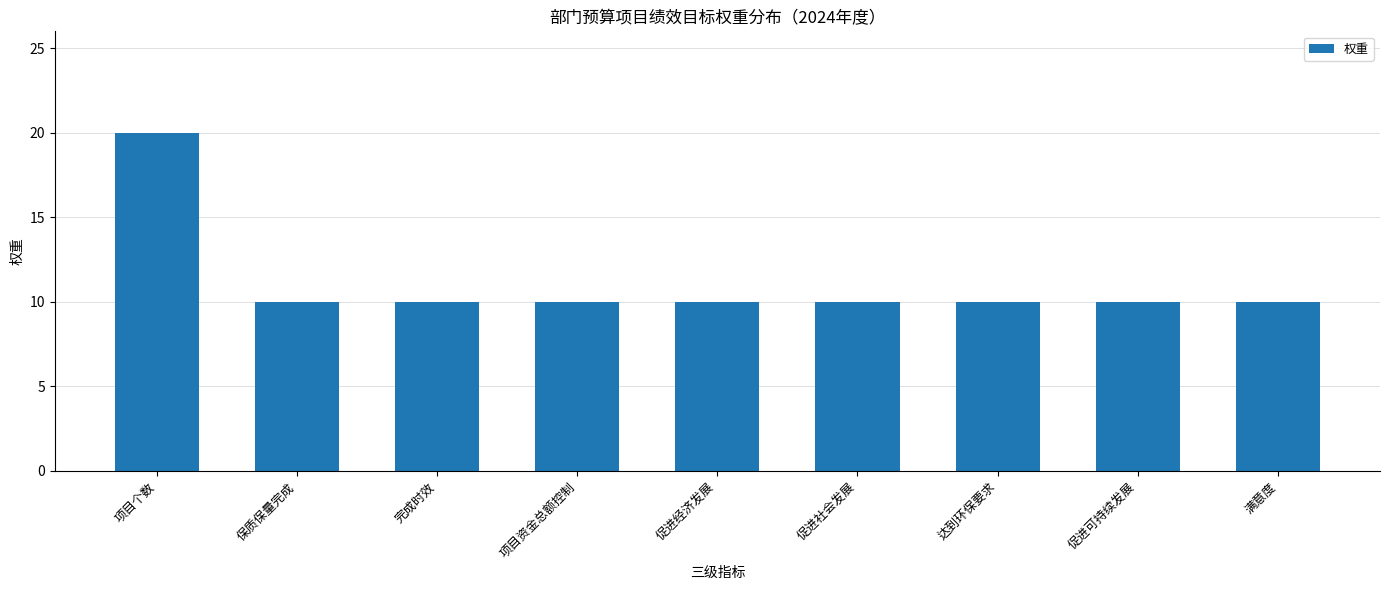

What is the smallest value displayed?

10